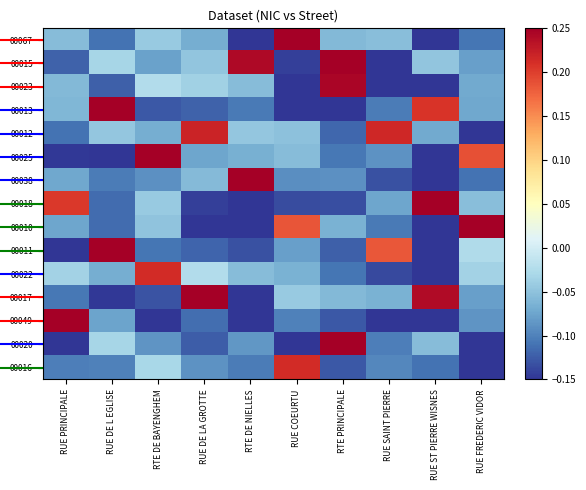

Reading left to right, what are all the values shown in this chart?

00067: RUE PRINCIPALE=-0.1	RUE DE L EGLISE=-0.1	RTE DE BAYENGHEM=-0.0	RUE DE LA GROTTE=-0.1	RTE DE NIELLES=-0.1	RUE COEURTU=0.2	RTE PRINCIPALE=-0.1	RUE SAINT PIERRE=-0.1	RUE ST PIERRE WISNES=-0.1	RUE FREDERIC VIDOR=-0.1
00015: RUE PRINCIPALE=-0.1	RUE DE L EGLISE=-0.0	RTE DE BAYENGHEM=-0.1	RUE DE LA GROTTE=-0.0	RTE DE NIELLES=0.2	RUE COEURTU=-0.1	RTE PRINCIPALE=0.2	RUE SAINT PIERRE=-0.1	RUE ST PIERRE WISNES=-0.0	RUE FREDERIC VIDOR=-0.1
00023: RUE PRINCIPALE=-0.1	RUE DE L EGLISE=-0.1	RTE DE BAYENGHEM=-0.0	RUE DE LA GROTTE=-0.0	RTE DE NIELLES=-0.1	RUE COEURTU=-0.1	RTE PRINCIPALE=0.2	RUE SAINT PIERRE=-0.1	RUE ST PIERRE WISNES=-0.1	RUE FREDERIC VIDOR=-0.1
00013: RUE PRINCIPALE=-0.1	RUE DE L EGLISE=0.2	RTE DE BAYENGHEM=-0.1	RUE DE LA GROTTE=-0.1	RTE DE NIELLES=-0.1	RUE COEURTU=-0.1	RTE PRINCIPALE=-0.1	RUE SAINT PIERRE=-0.1	RUE ST PIERRE WISNES=0.2	RUE FREDERIC VIDOR=-0.1
00012: RUE PRINCIPALE=-0.1	RUE DE L EGLISE=-0.0	RTE DE BAYENGHEM=-0.1	RUE DE LA GROTTE=0.2	RTE DE NIELLES=-0.0	RUE COEURTU=-0.1	RTE PRINCIPALE=-0.1	RUE SAINT PIERRE=0.2	RUE ST PIERRE WISNES=-0.1	RUE FREDERIC VIDOR=-0.1
00025: RUE PRINCIPALE=-0.1	RUE DE L EGLISE=-0.1	RTE DE BAYENGHEM=0.2	RUE DE LA GROTTE=-0.1	RTE DE NIELLES=-0.1	RUE COEURTU=-0.1	RTE PRINCIPALE=-0.1	RUE SAINT PIERRE=-0.1	RUE ST PIERRE WISNES=-0.1	RUE FREDERIC VIDOR=0.2
00038: RUE PRINCIPALE=-0.1	RUE DE L EGLISE=-0.1	RTE DE BAYENGHEM=-0.1	RUE DE LA GROTTE=-0.1	RTE DE NIELLES=0.2	RUE COEURTU=-0.1	RTE PRINCIPALE=-0.1	RUE SAINT PIERRE=-0.1	RUE ST PIERRE WISNES=-0.1	RUE FREDERIC VIDOR=-0.1
00018: RUE PRINCIPALE=0.2	RUE DE L EGLISE=-0.1	RTE DE BAYENGHEM=-0.0	RUE DE LA GROTTE=-0.1	RTE DE NIELLES=-0.1	RUE COEURTU=-0.1	RTE PRINCIPALE=-0.1	RUE SAINT PIERRE=-0.1	RUE ST PIERRE WISNES=0.2	RUE FREDERIC VIDOR=-0.1
00010: RUE PRINCIPALE=-0.1	RUE DE L EGLISE=-0.1	RTE DE BAYENGHEM=-0.0	RUE DE LA GROTTE=-0.1	RTE DE NIELLES=-0.1	RUE COEURTU=0.2	RTE PRINCIPALE=-0.1	RUE SAINT PIERRE=-0.1	RUE ST PIERRE WISNES=-0.1	RUE FREDERIC VIDOR=0.2
00011: RUE PRINCIPALE=-0.1	RUE DE L EGLISE=0.2	RTE DE BAYENGHEM=-0.1	RUE DE LA GROTTE=-0.1	RTE DE NIELLES=-0.1	RUE COEURTU=-0.1	RTE PRINCIPALE=-0.1	RUE SAINT PIERRE=0.2	RUE ST PIERRE WISNES=-0.1	RUE FREDERIC VIDOR=-0.0
00022: RUE PRINCIPALE=-0.0	RUE DE L EGLISE=-0.1	RTE DE BAYENGHEM=0.2	RUE DE LA GROTTE=-0.0	RTE DE NIELLES=-0.1	RUE COEURTU=-0.1	RTE PRINCIPALE=-0.1	RUE SAINT PIERRE=-0.1	RUE ST PIERRE WISNES=-0.1	RUE FREDERIC VIDOR=-0.0
00017: RUE PRINCIPALE=-0.1	RUE DE L EGLISE=-0.1	RTE DE BAYENGHEM=-0.1	RUE DE LA GROTTE=0.2	RTE DE NIELLES=-0.1	RUE COEURTU=-0.0	RTE PRINCIPALE=-0.1	RUE SAINT PIERRE=-0.1	RUE ST PIERRE WISNES=0.2	RUE FREDERIC VIDOR=-0.1
00049: RUE PRINCIPALE=0.2	RUE DE L EGLISE=-0.1	RTE DE BAYENGHEM=-0.1	RUE DE LA GROTTE=-0.1	RTE DE NIELLES=-0.1	RUE COEURTU=-0.1	RTE PRINCIPALE=-0.1	RUE SAINT PIERRE=-0.1	RUE ST PIERRE WISNES=-0.1	RUE FREDERIC VIDOR=-0.1
00020: RUE PRINCIPALE=-0.1	RUE DE L EGLISE=-0.0	RTE DE BAYENGHEM=-0.1	RUE DE LA GROTTE=-0.1	RTE DE NIELLES=-0.1	RUE COEURTU=-0.1	RTE PRINCIPALE=0.2	RUE SAINT PIERRE=-0.1	RUE ST PIERRE WISNES=-0.1	RUE FREDERIC VIDOR=-0.1
00016: RUE PRINCIPALE=-0.1	RUE DE L EGLISE=-0.1	RTE DE BAYENGHEM=-0.0	RUE DE LA GROTTE=-0.1	RTE DE NIELLES=-0.1	RUE COEURTU=0.2	RTE PRINCIPALE=-0.1	RUE SAINT PIERRE=-0.1	RUE ST PIERRE WISNES=-0.1	RUE FREDERIC VIDOR=-0.1